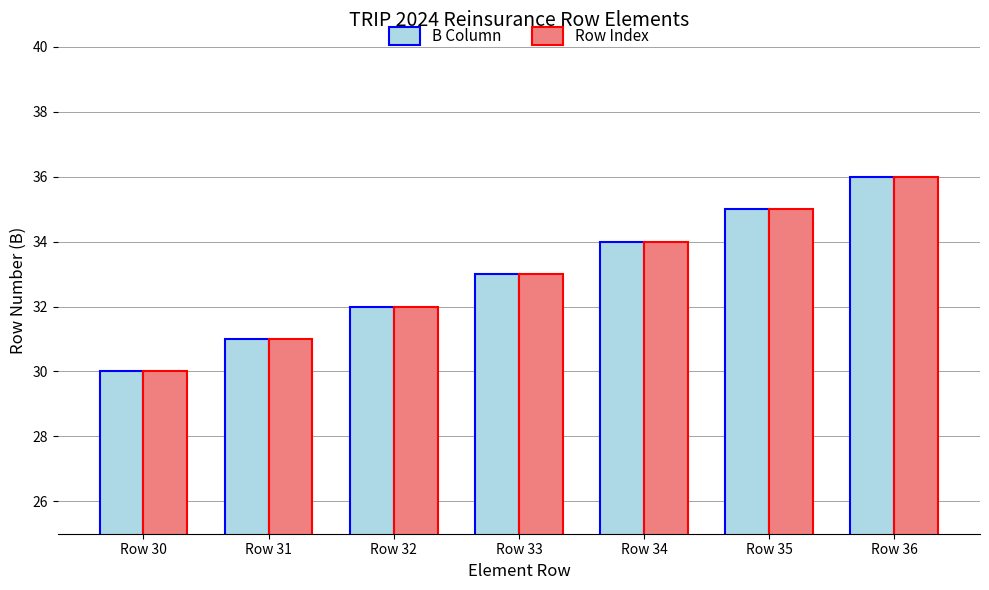

What is the value of the Row Index bar at the 2nd from the left?

31